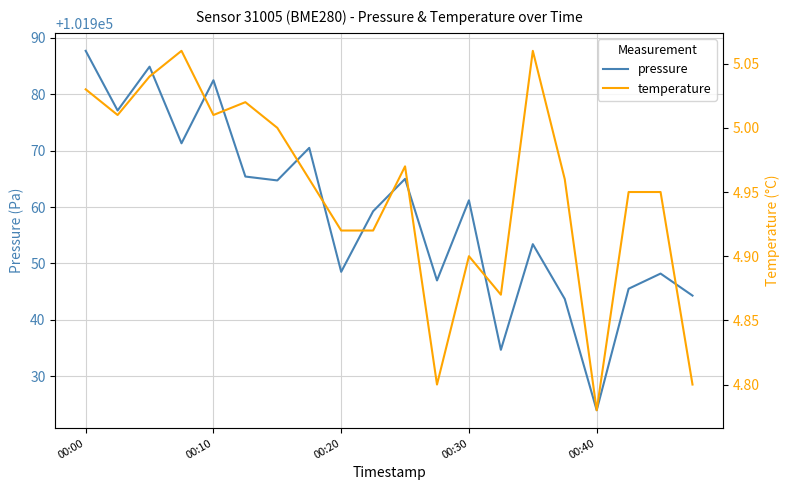

At how many categories does at least one series exceed 51744?

20